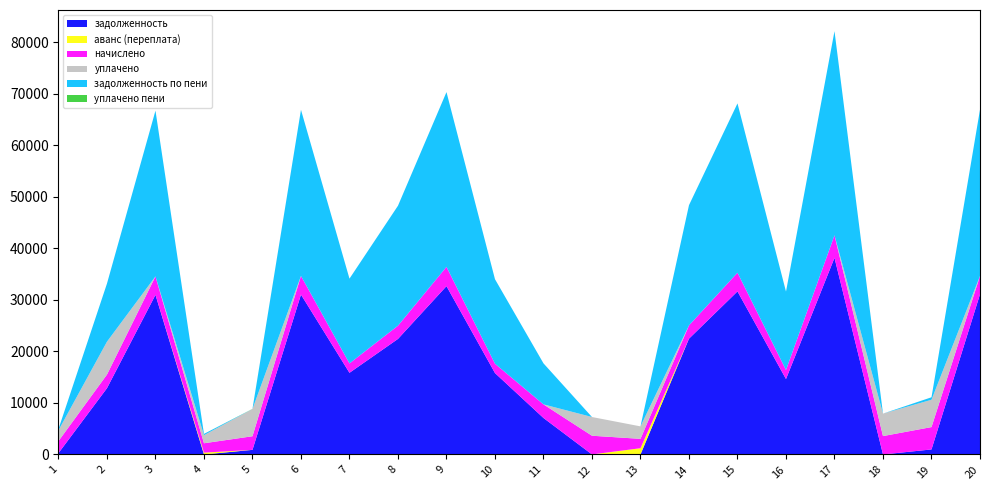

Reading left to right, transcribe all the data shown in this chart.

задолженность: 260.0	12868.5	30987.4	0.0	893.0	31040.7	15857.3	22434.7	32683.4	15806.3	7082.4	3.9	0.0	22485.8	31663.6	14646.4	38177.4	0.0	975.5	31102.7
аванс (переплата): 0.0	0.0	0.0	355.4	0.0	0.0	0.0	0.0	0.0	0.0	0.0	0.0	1210.9	0.0	0.0	0.0	0.0	0.0	0.0	0.0
начислено: 2340.0	2644.2	3591.9	1819.3	2644.2	3632.8	1819.3	2574.0	3749.8	1813.5	2644.2	3632.8	1819.3	2579.8	3632.8	1755.0	4381.6	3568.5	4340.7	3568.5
уплачено: 2082.0	6385.0	0.0	1568.6	5291.4	0.0	0.0	0.0	0.0	0.0	0.0	3632.8	2424.0	0.0	0.0	0.0	0.0	4361.5	5305.1	0.0
задолженность по пени: 260.0	11284.9	32184.7	251.0	0.0	32251.7	16463.8	23292.7	33933.3	16410.8	7963.8	0.0	0.0	23345.7	32874.6	15231.4	39637.9	0.0	482.3	32292.2
уплачено пени: 0.0	0.0	0.0	0.0	25.6	0.0	0.0	0.0	0.0	0.0	0.0	0.0	0.0	0.0	0.0	0.0	0.0	0.2	2.7	0.0